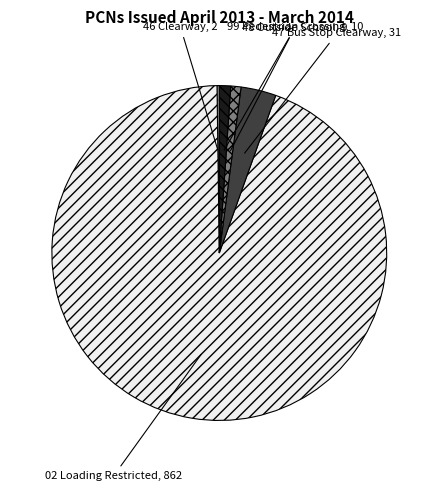

Is the sum of 48 Outside School and 02 Loading Restricted greater than half?

Yes